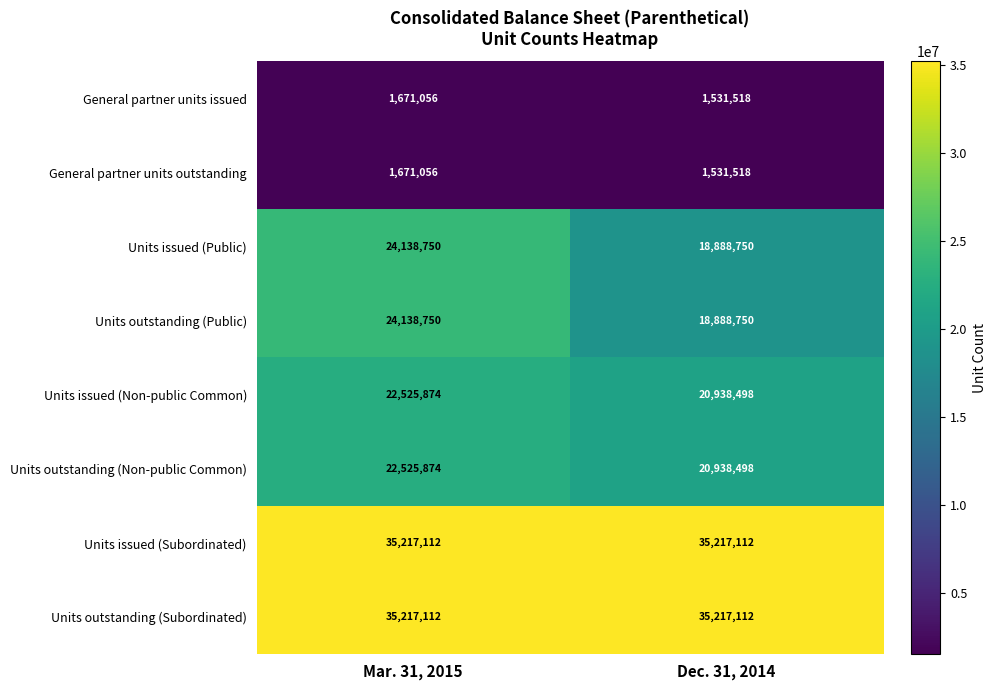

Reading left to right, extract all data points from this chart.

General partner units issued: Mar. 31, 2015=1671056	Dec. 31, 2014=1531518
General partner units outstanding: Mar. 31, 2015=1671056	Dec. 31, 2014=1531518
Units issued (Public): Mar. 31, 2015=24138750	Dec. 31, 2014=18888750
Units outstanding (Public): Mar. 31, 2015=24138750	Dec. 31, 2014=18888750
Units issued (Non-public Common): Mar. 31, 2015=22525874	Dec. 31, 2014=20938498
Units outstanding (Non-public Common): Mar. 31, 2015=22525874	Dec. 31, 2014=20938498
Units issued (Subordinated): Mar. 31, 2015=35217112	Dec. 31, 2014=35217112
Units outstanding (Subordinated): Mar. 31, 2015=35217112	Dec. 31, 2014=35217112